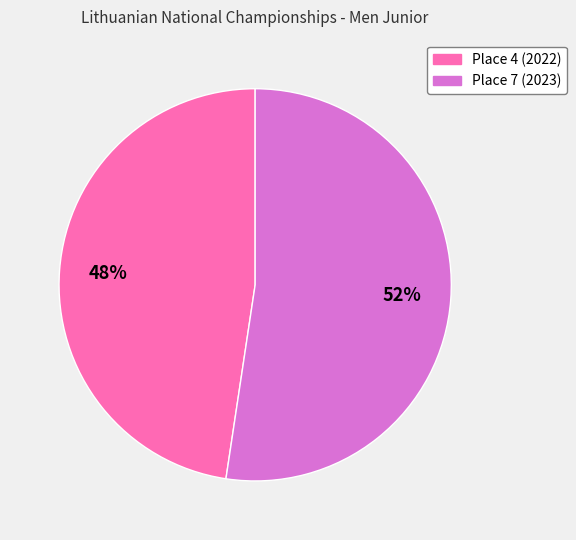

Combined, do Place 7 (2023) and Place 4 (2022) account for over 50%?

Yes